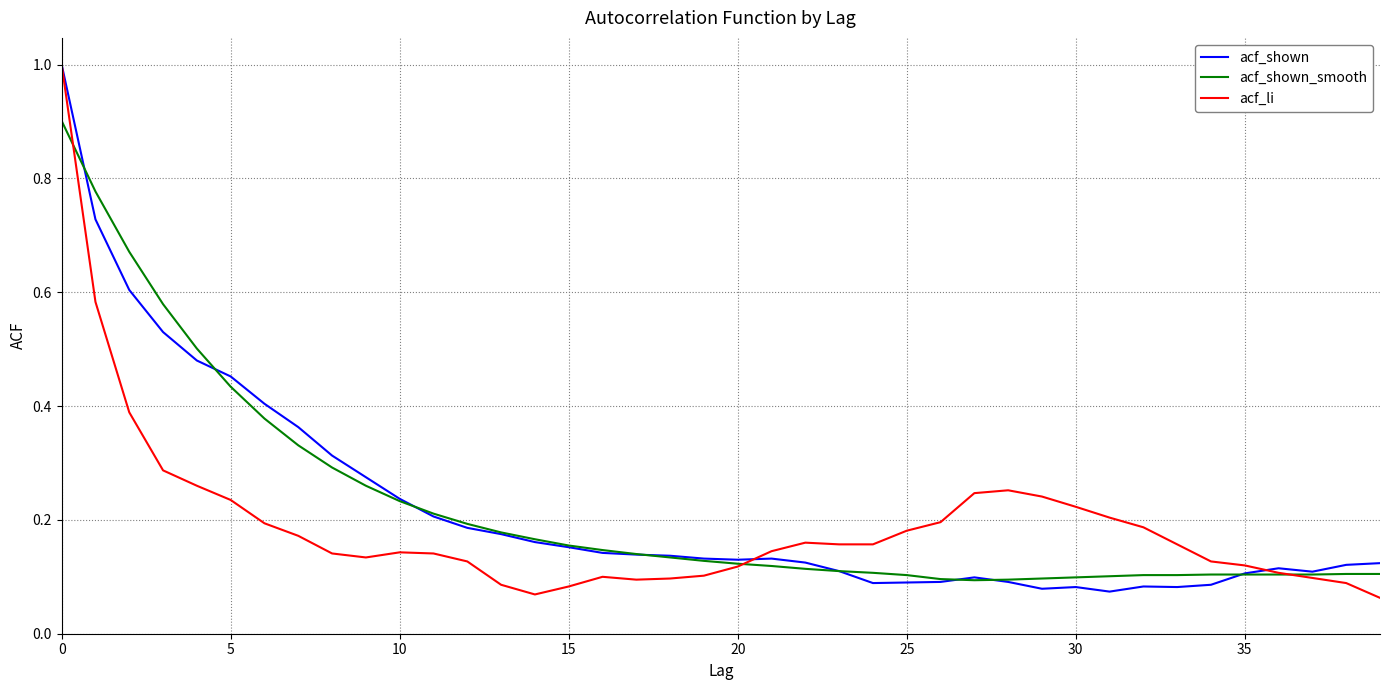

What is the maximum value shown in the chart?

1.0